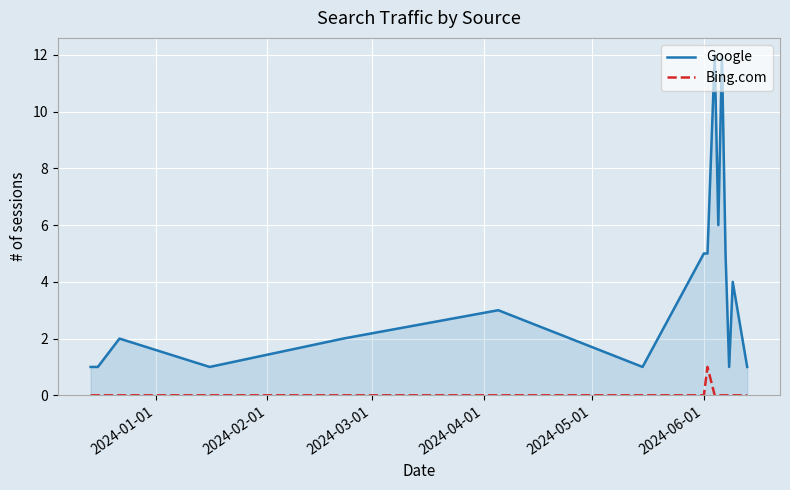

Rank the series by their average value, from highest to lowest.

Google, Bing.com